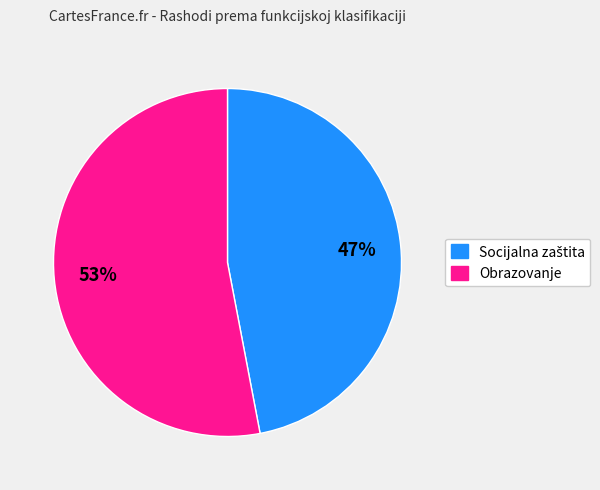

Is there any slice that represents more than half of the pie?

Yes